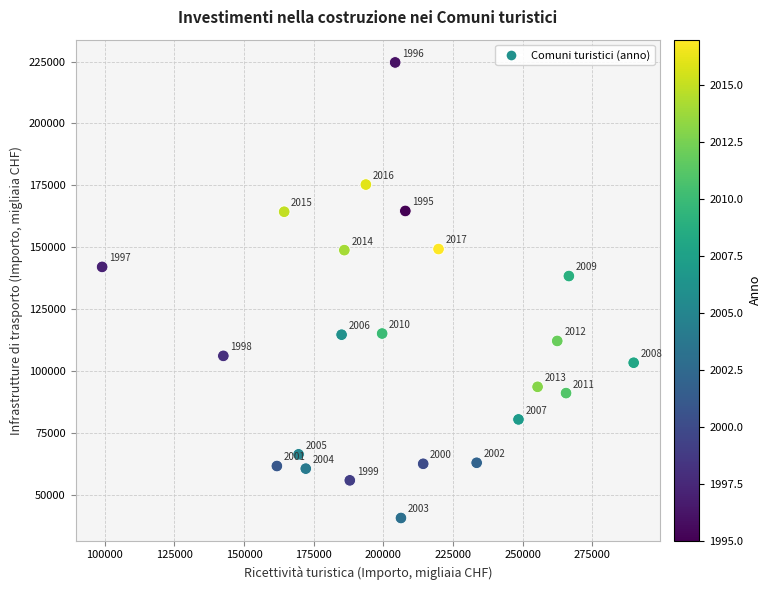

What Y value in the scatter plot is closest to 132657?

138383